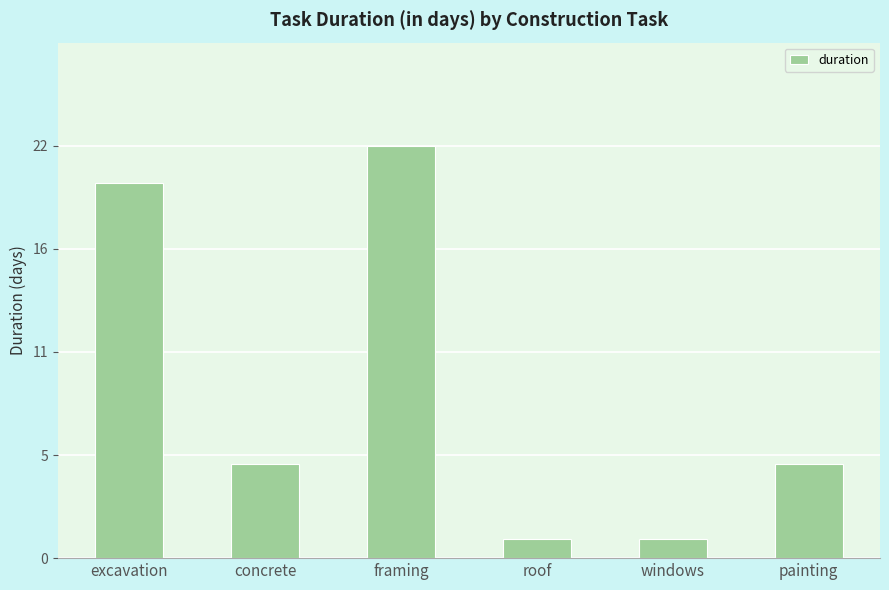

The value at windows is 1. True or false?

True